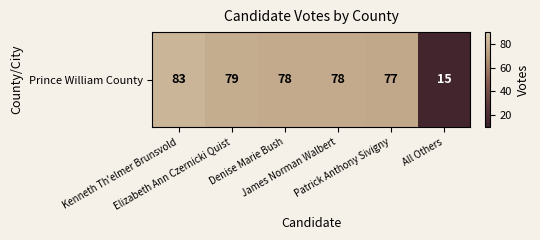

The chart shows a value of 124 at Elizabeth Ann Czernicki Quist. True or false?

False